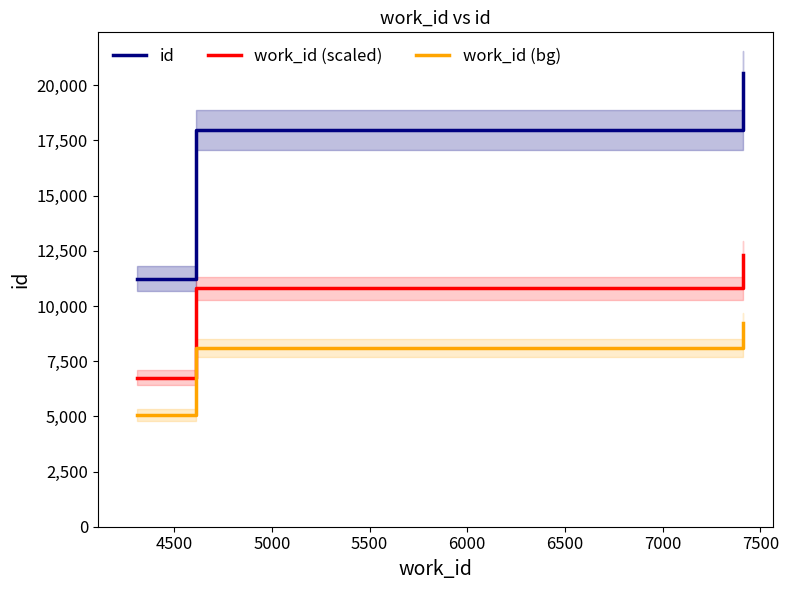

What is the minimum value for id?

11242.0